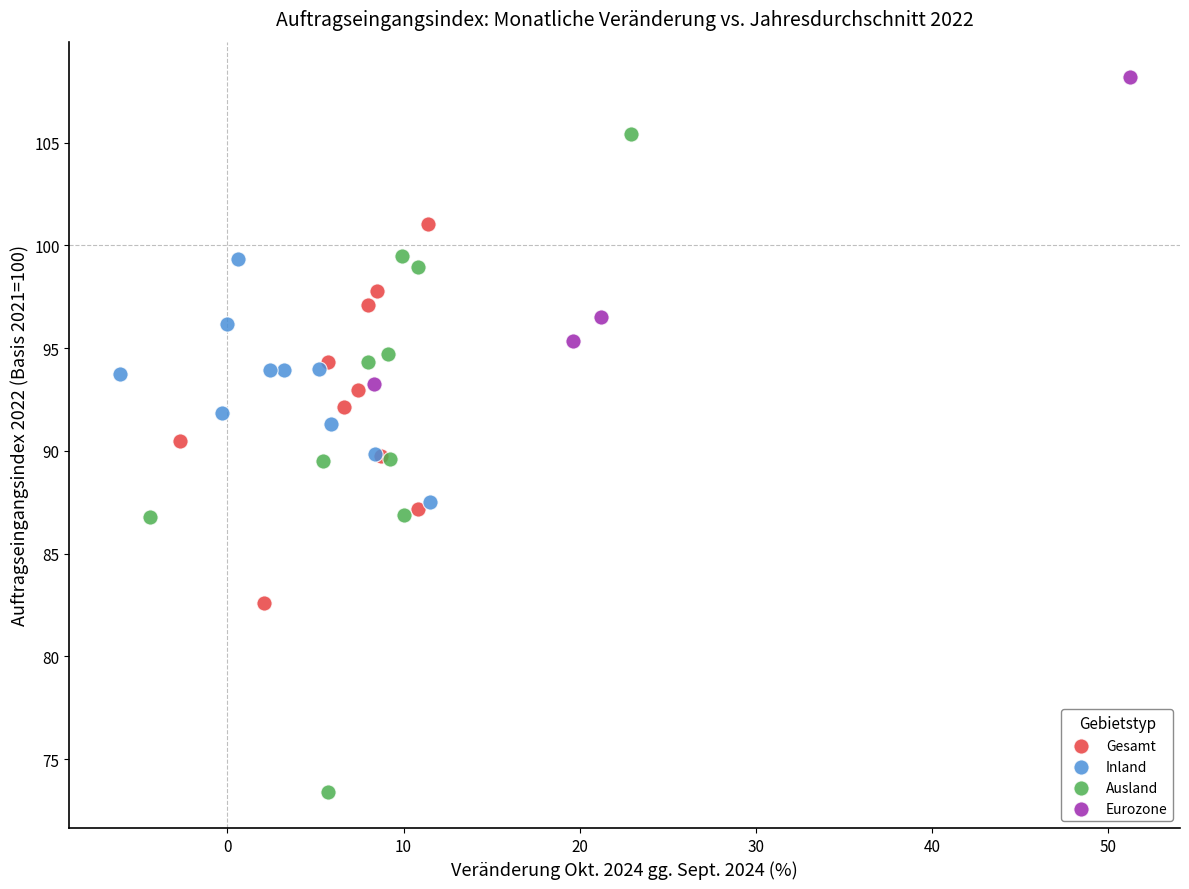

Which series reaches the maximum Y coordinate?

Eurozone